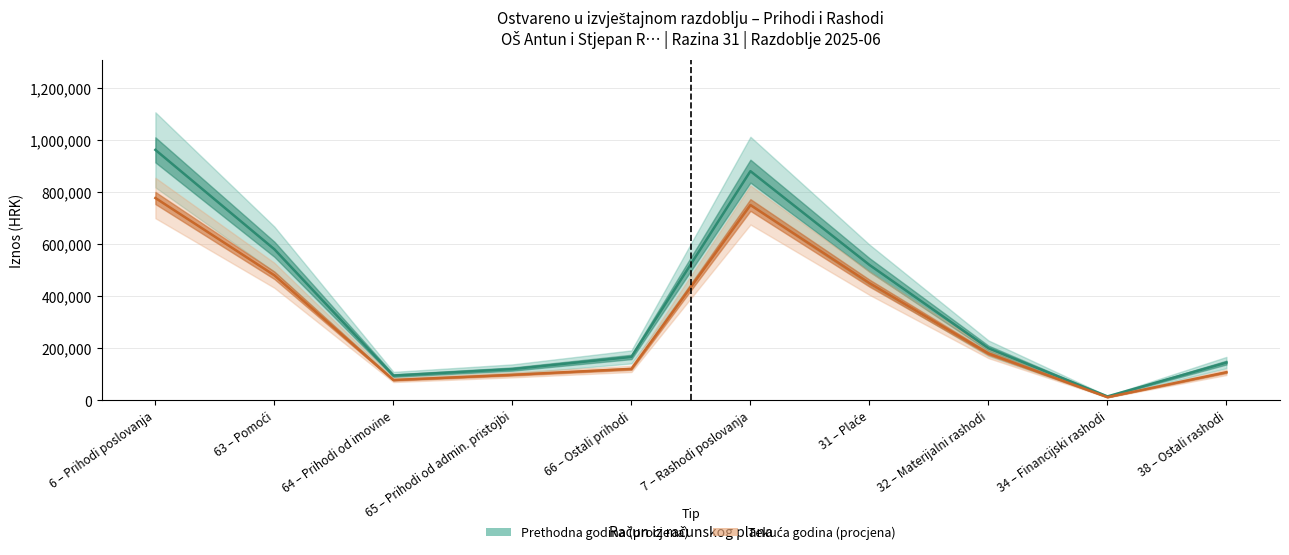

True or false: Ostvareno u izvještajnom razdoblju tekuće godine and Ostvareno u izvještajnom razdoblju prethodne godine intersect in this chart.

False